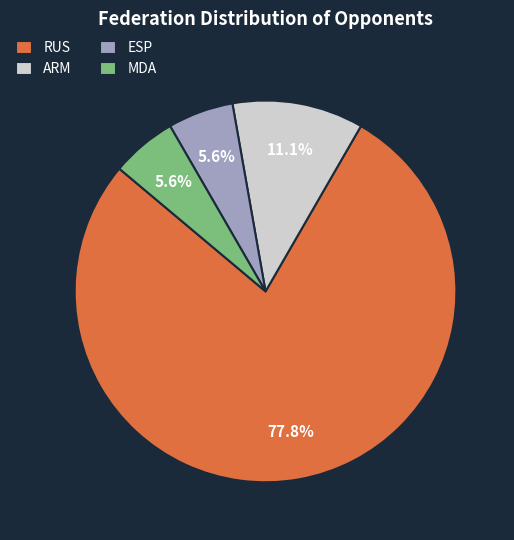

Does MDA represent more than half of the total?

No